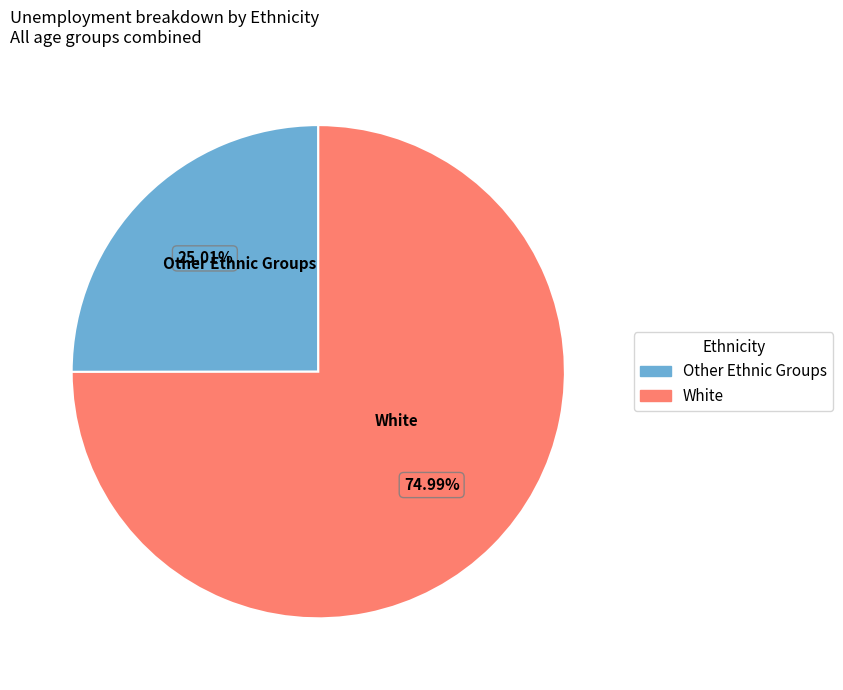

What is the smallest slice in the pie chart?

Other Ethnic Groups